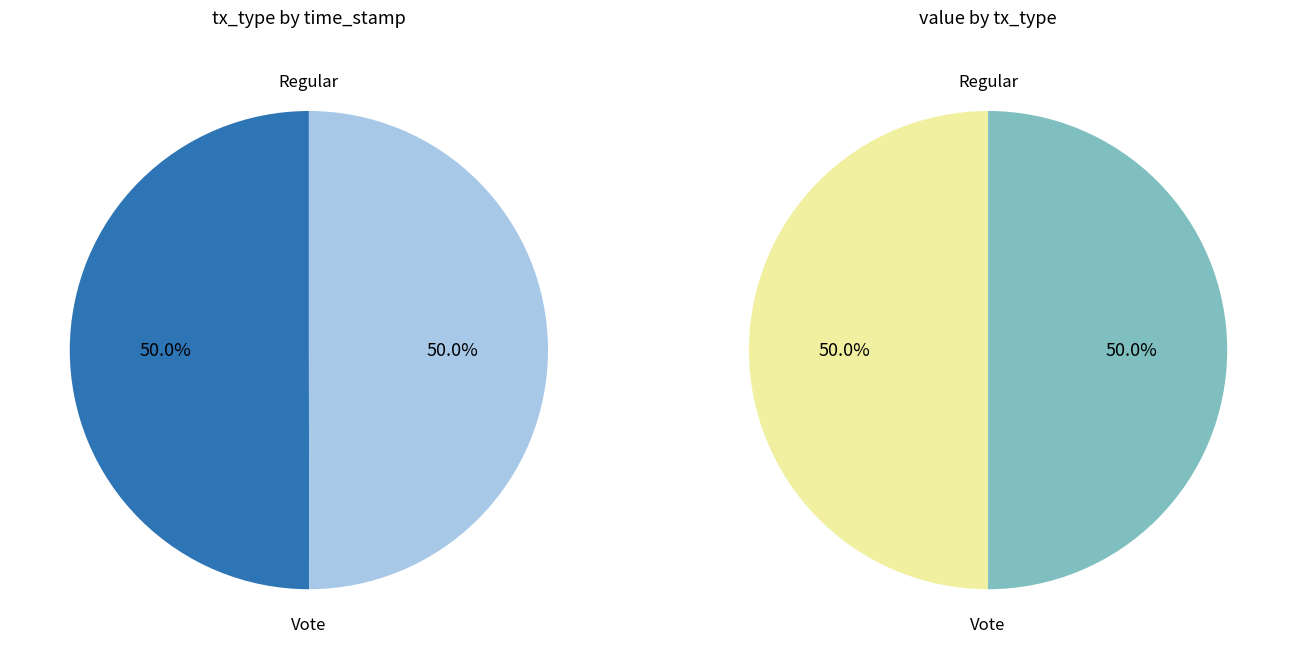

Approximately how many times larger is the value at Regular compared to Vote?

1.0